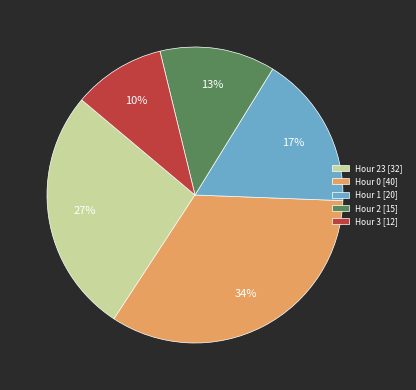

What percentage is the Hour 2 [15] slice, to the nearest percent?

13%